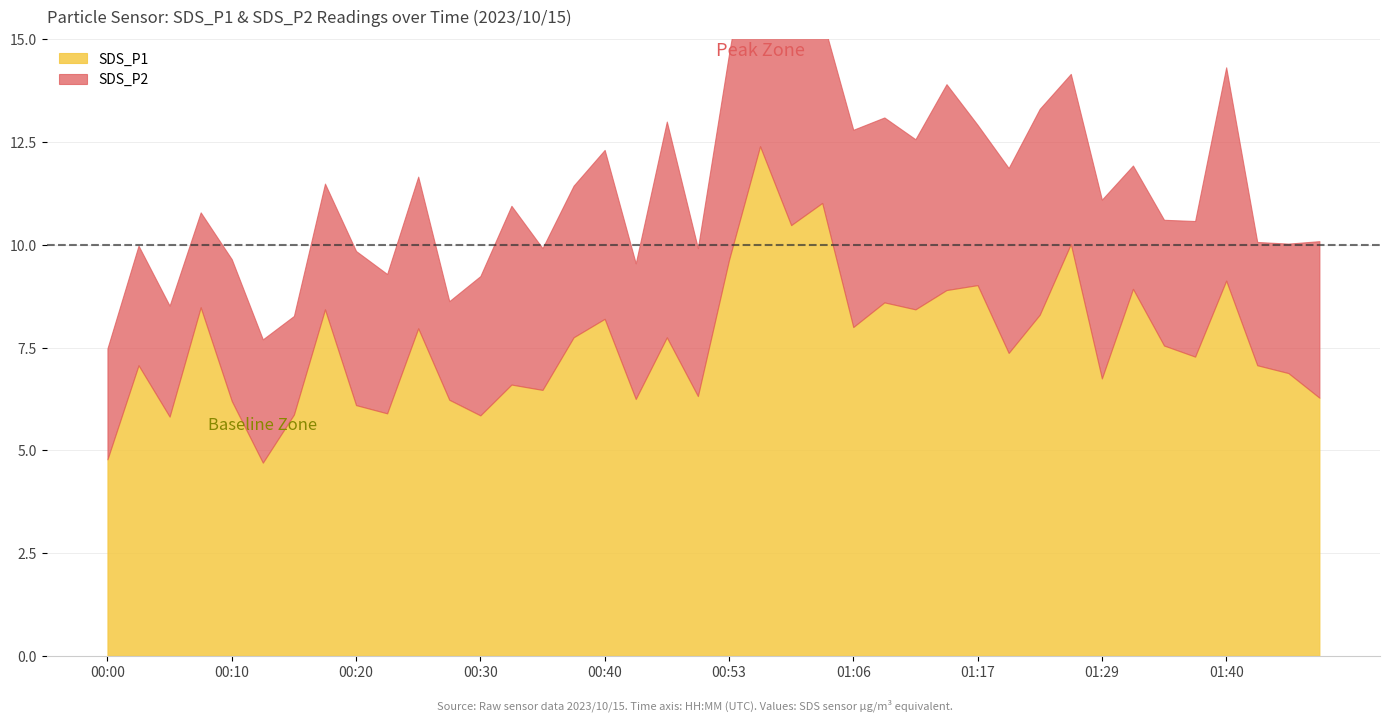

At which category does SDS_P2 reach its first local valley?

00:07